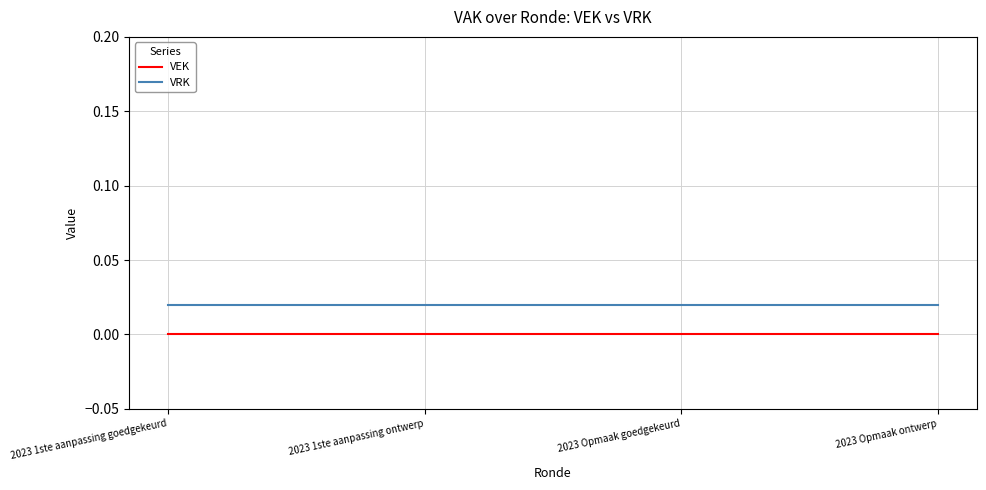

What position from the right is 2023 1ste aanpassing goedgekeurd?

4